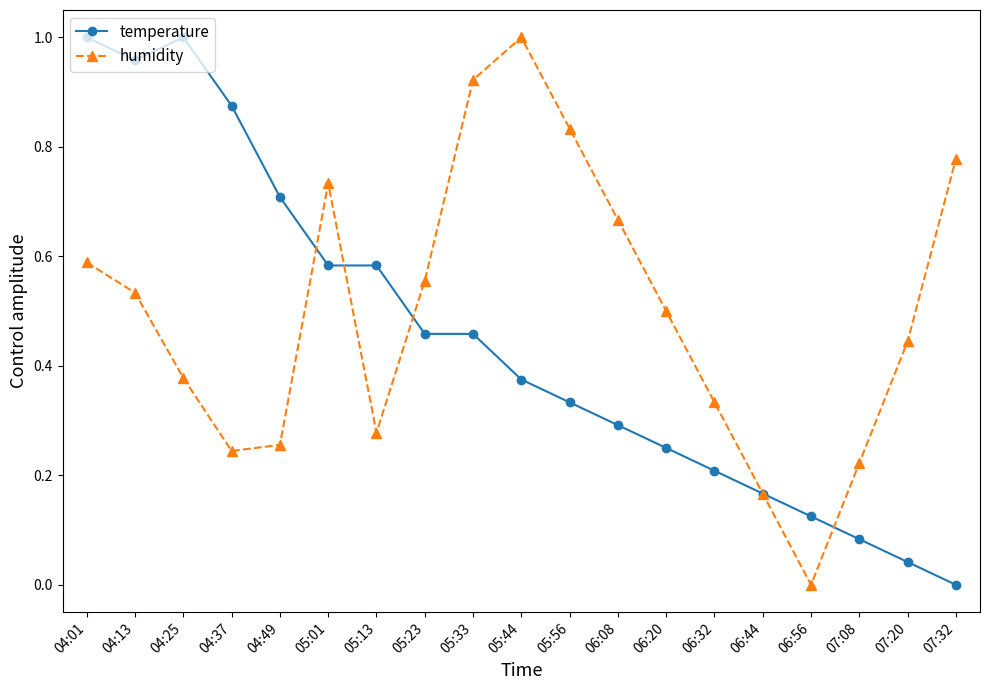

Rank the series at 05:56 from lowest to highest value.

temperature, humidity